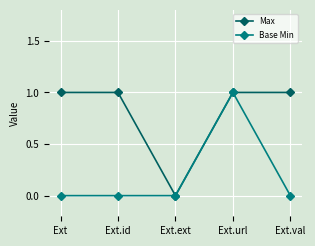

At which label is Max closest to 0?

Ext.ext